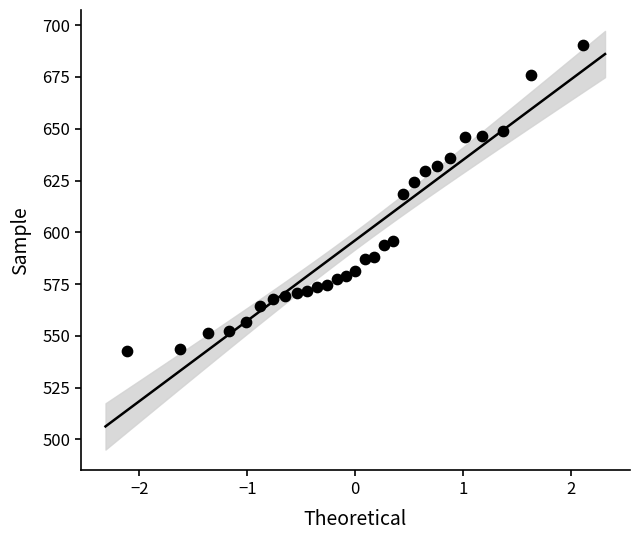

What is the range of X values (max minus min)?

4.2